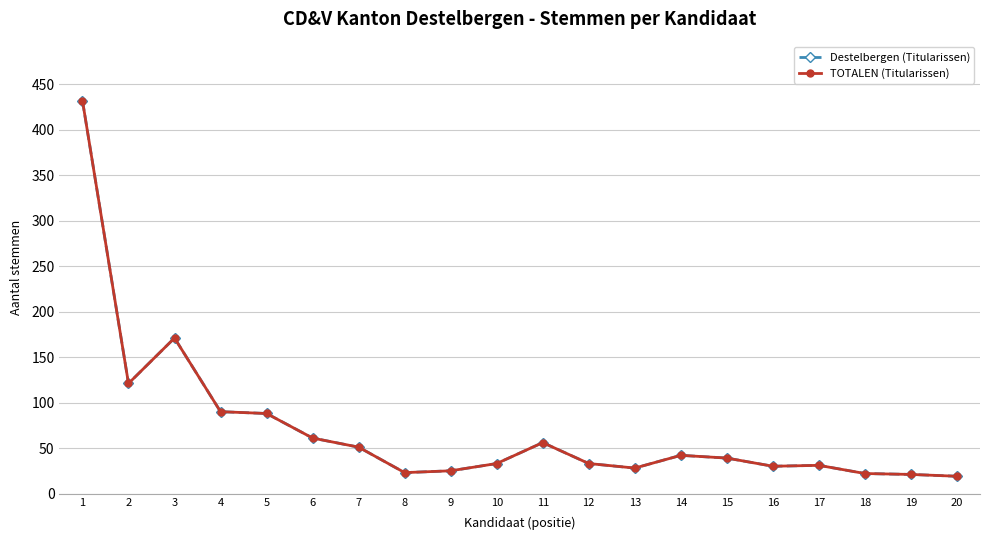

At which label is TOTALEN (Titularissen) closest to 225?

3